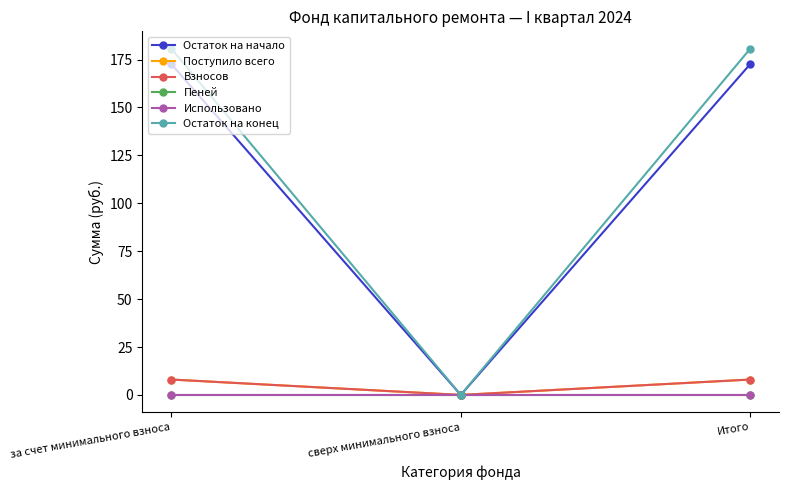

True or false: Поступило всего has a value of 2.1 at за счет минимального взноса.

False